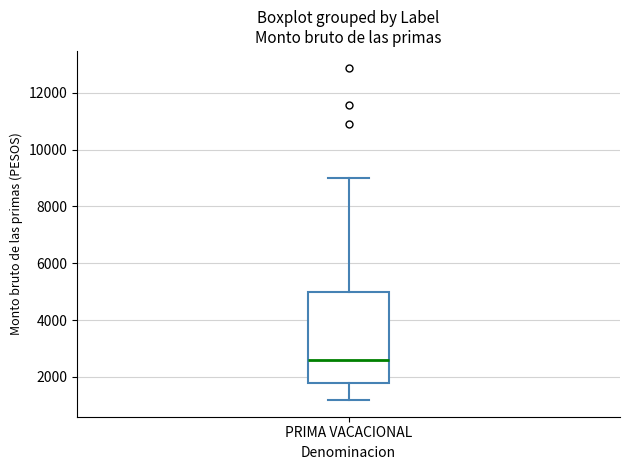

Transcribe this box plot: give where the median line is, the range the box spans, and where the two whiskers end, as read against the y-axis. The values are not printed on the chart, so give them approximately, as read against the axis.

median 2600, box 1800 to 5000, whiskers 1200 to 9000